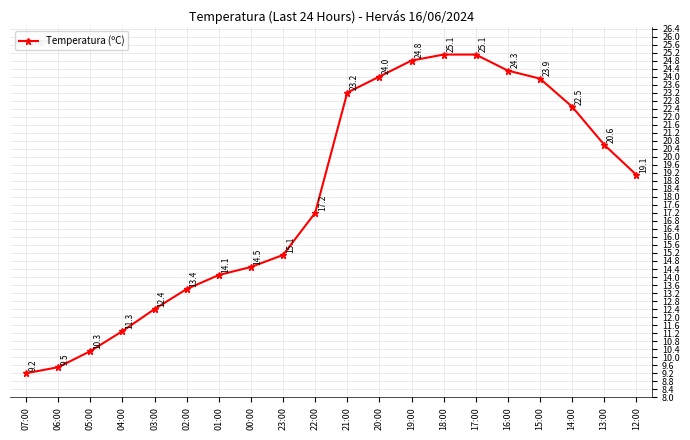

What is the label of the 4th point from the left?

04:00